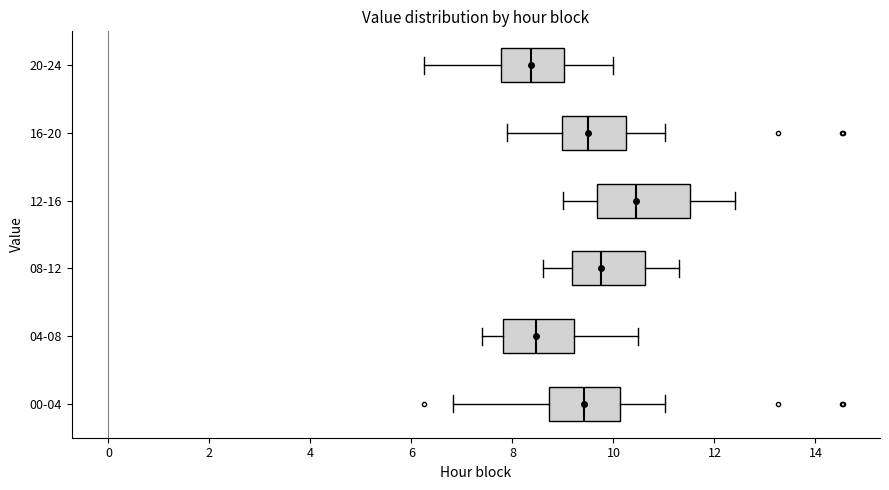

Which box is the widest, from its left edge to its right edge?

12-16